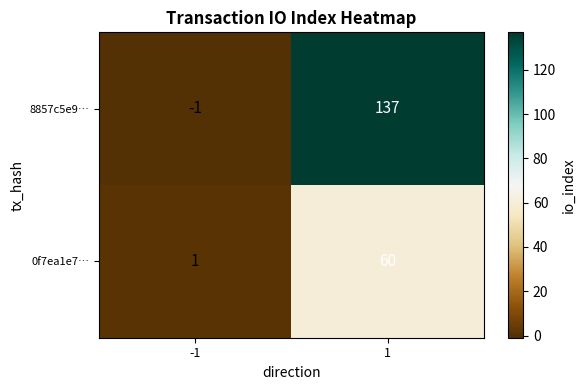

Reading left to right, what are all the values shown in this chart?

8857c5e9…: -1=-1	1=137
0f7ea1e7…: -1=1	1=60